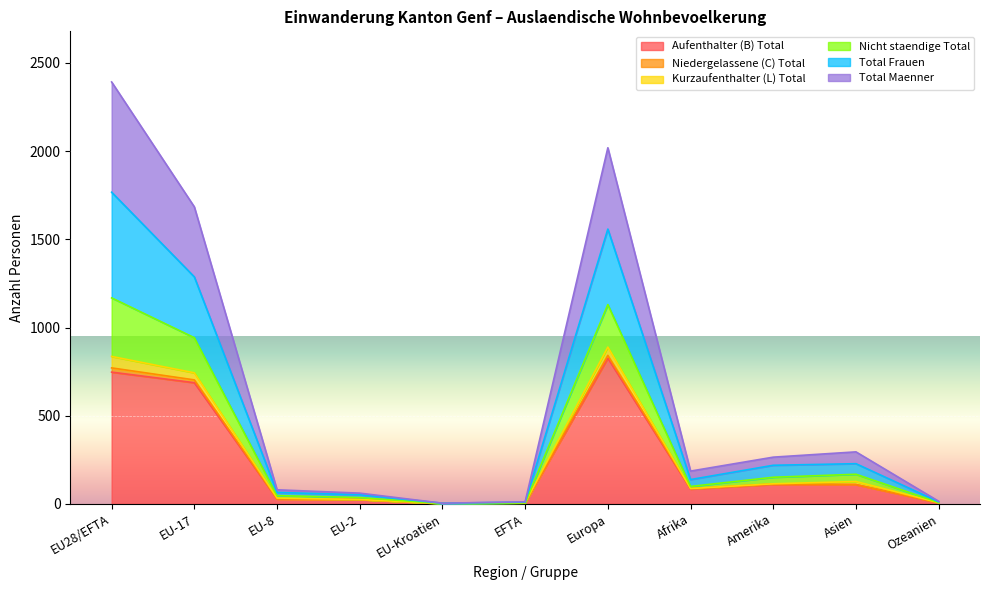

What is the maximum value for Aufenthalter (B) Total?

826